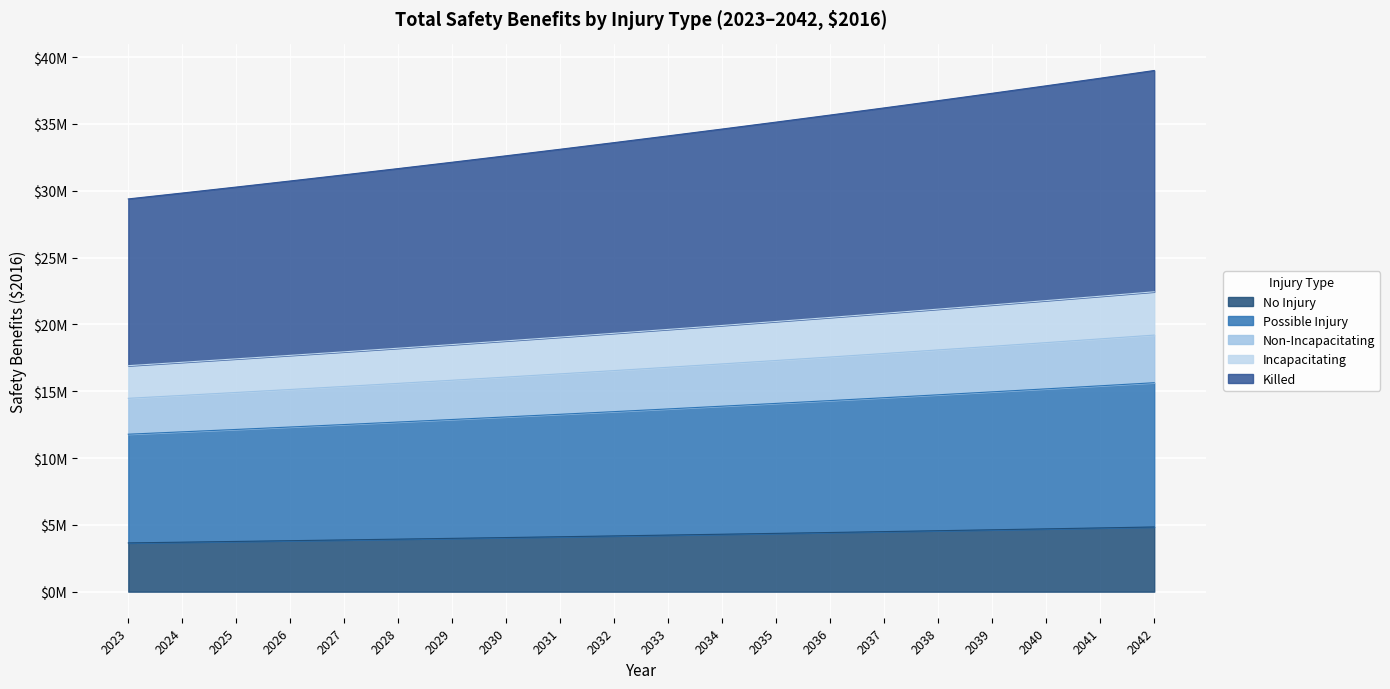

What is the minimum value shown in the chart?

3649303.4